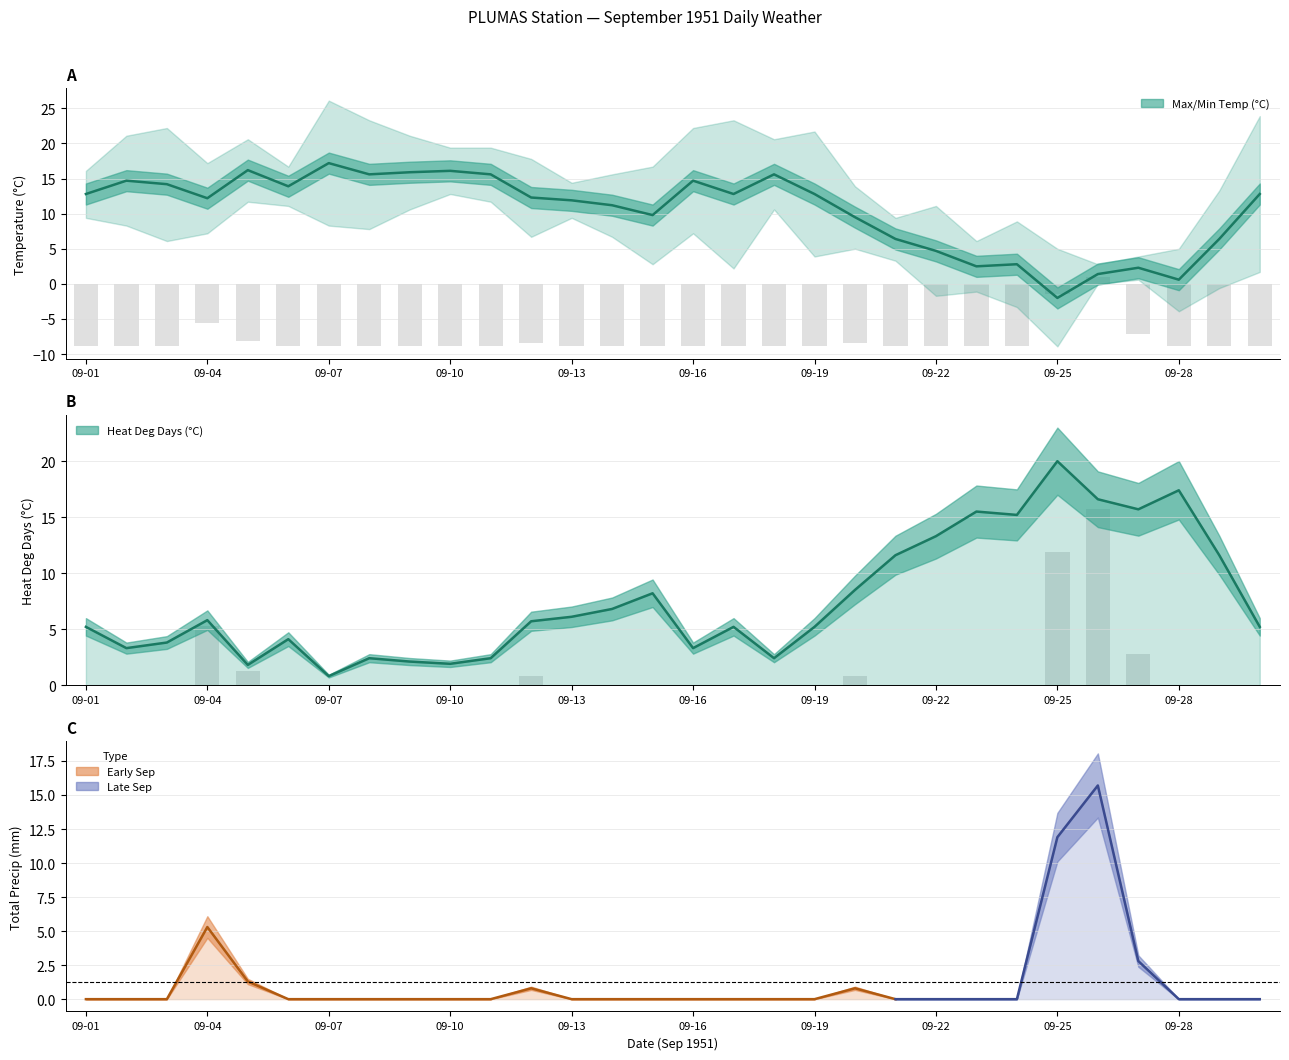

True or false: Mean Temp (C) has a value of 23.1 at 09-08.

False